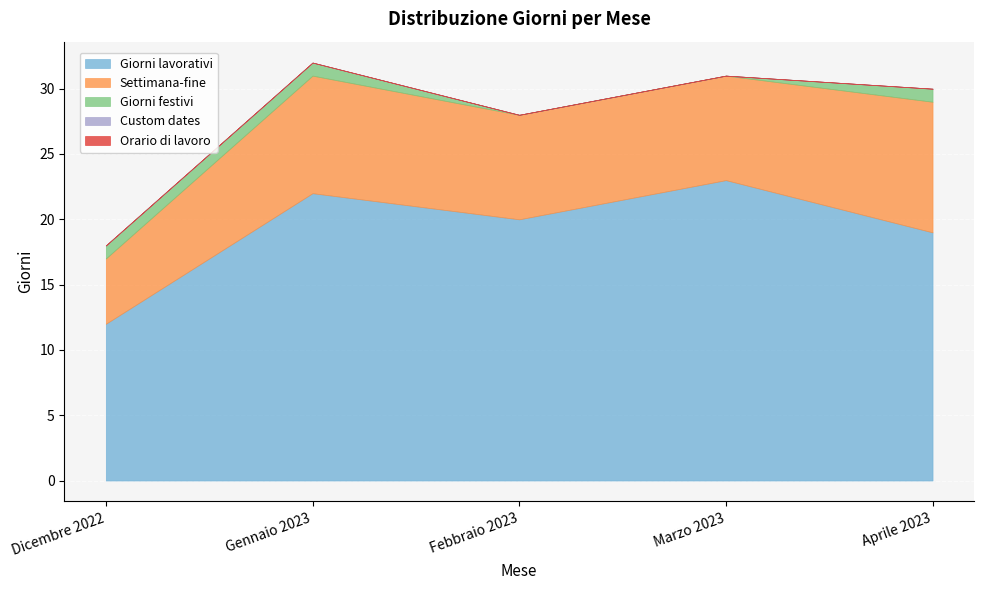

Count the Giorni festivi values in the range 0 to 1.

5